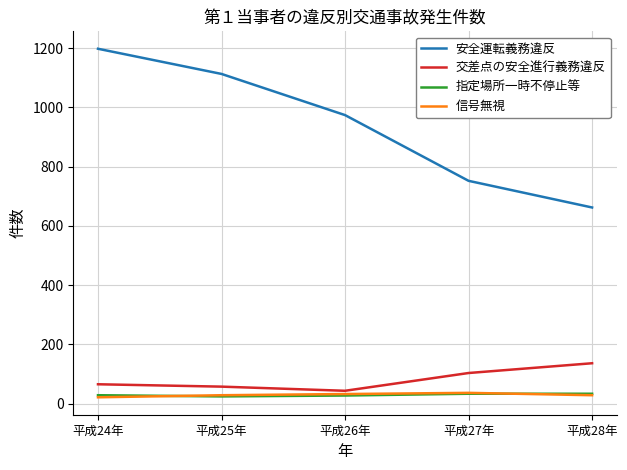

Which series has the largest total across all categories?

安全運転義務違反